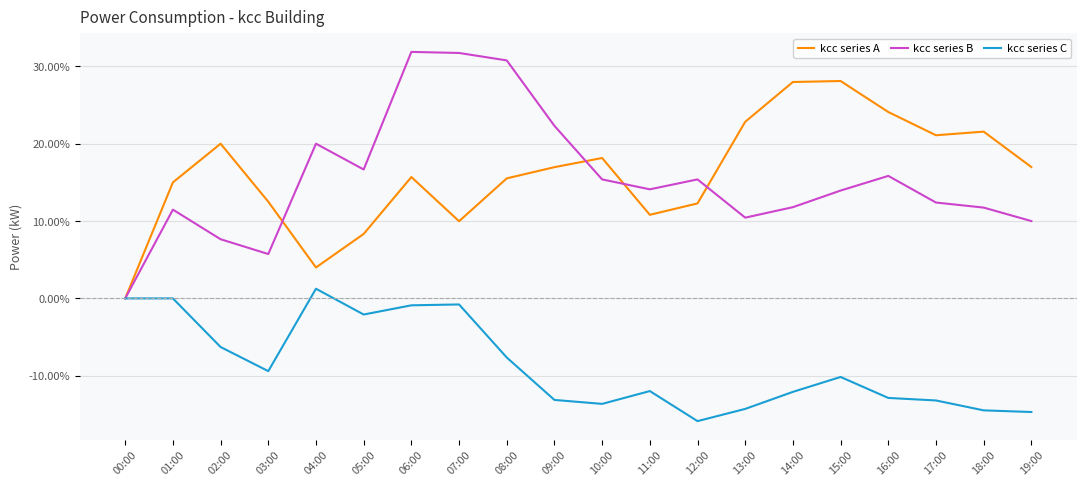

In kcc series A, how many points are lower than both neighbors (excluding endpoints)?

4